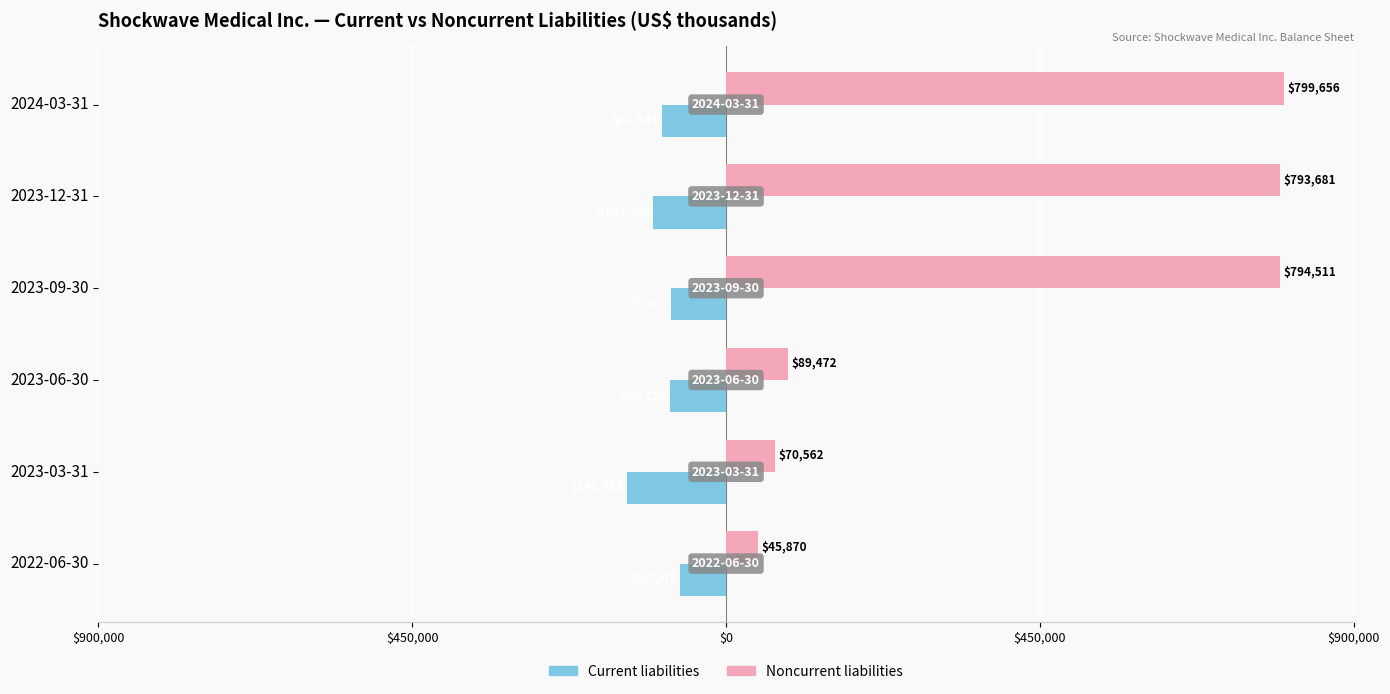

What are all the series names shown in the legend?

Current liabilities, Noncurrent liabilities